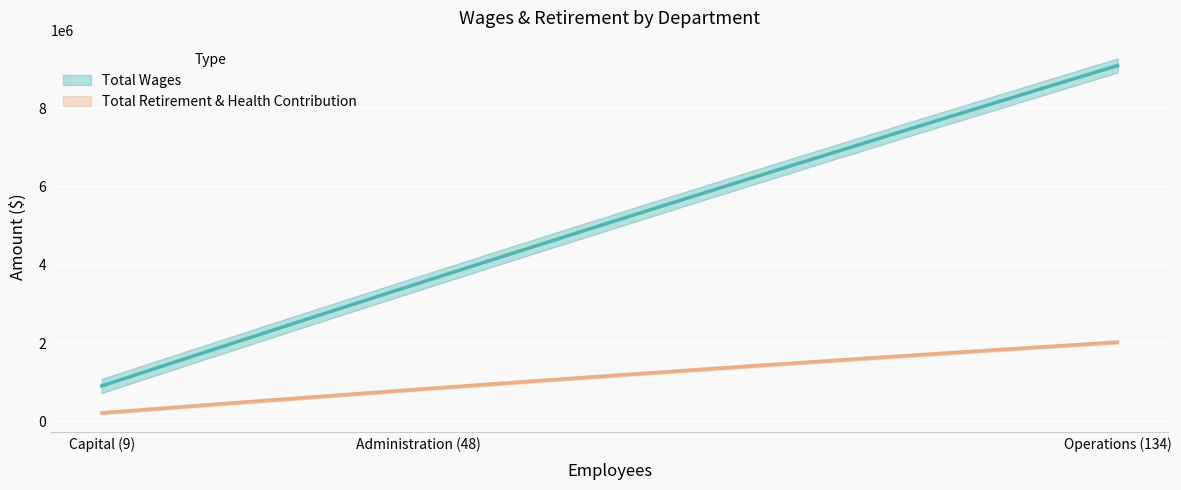

What is the spread (max minus min) of values at Administration (48)?

2710752